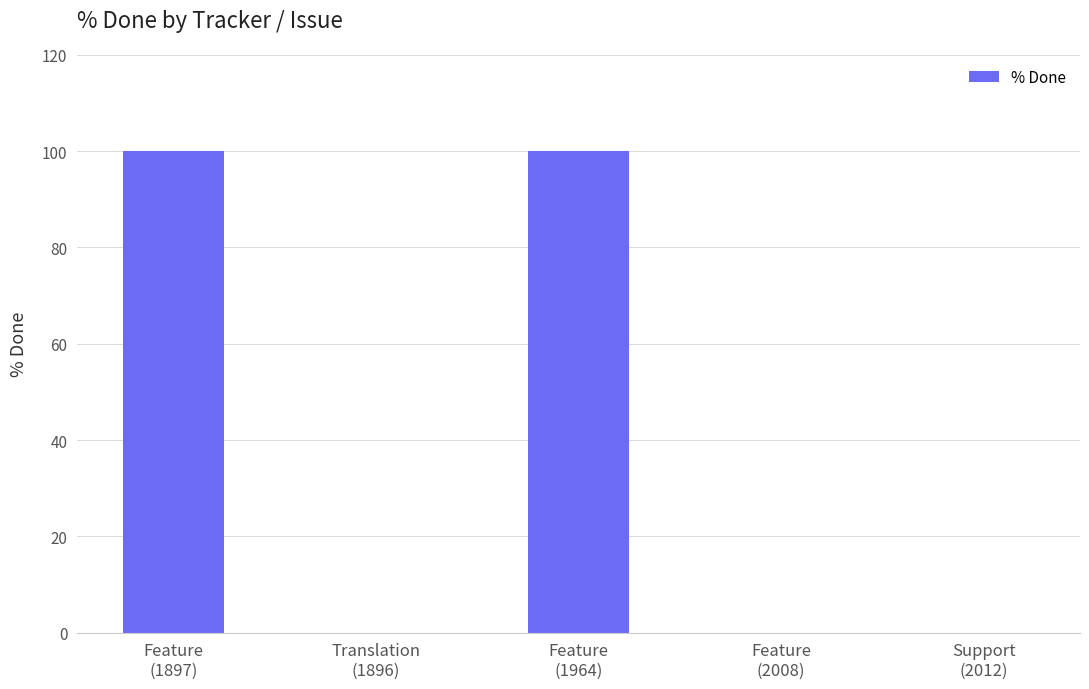

What is the sum of all values?

200